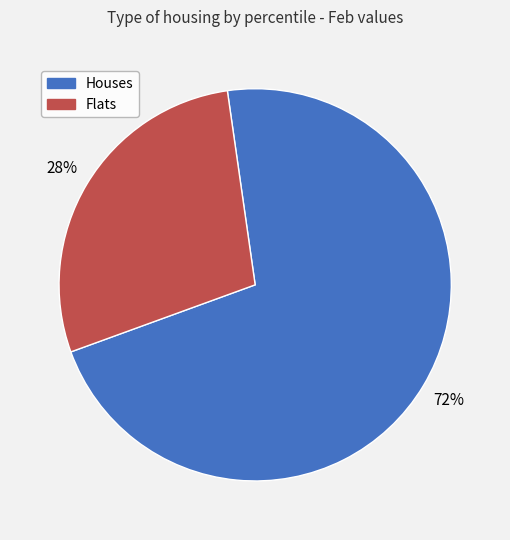

Is there any slice that represents more than half of the pie?

Yes